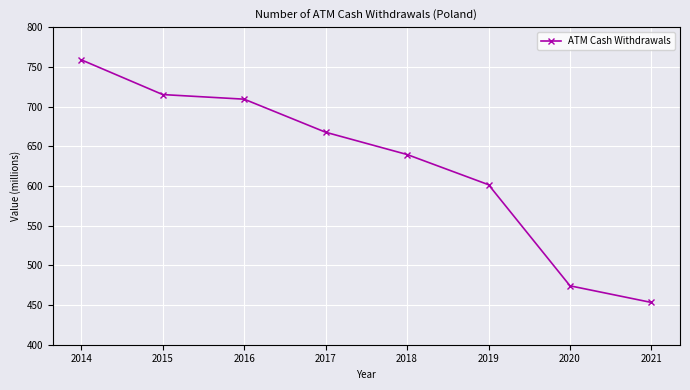

Does the chart display data point markers on the line(s)?

Yes